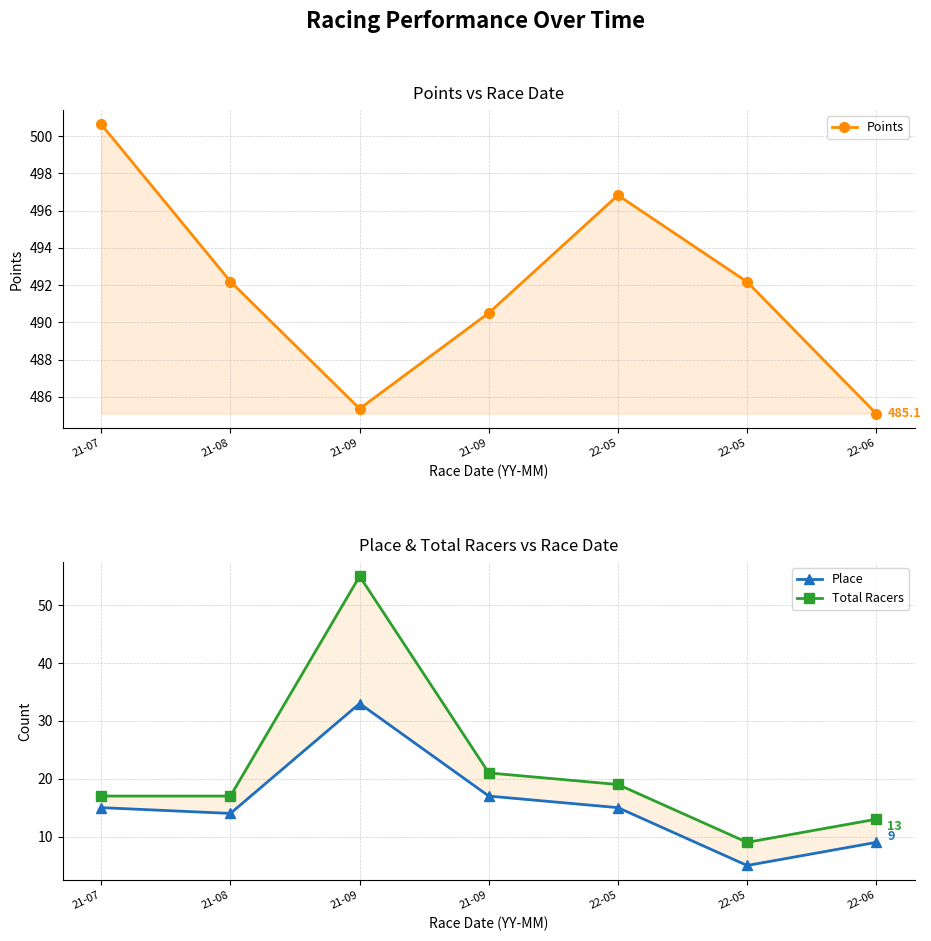

At which category does Total Racers reach its first local valley?

22-05